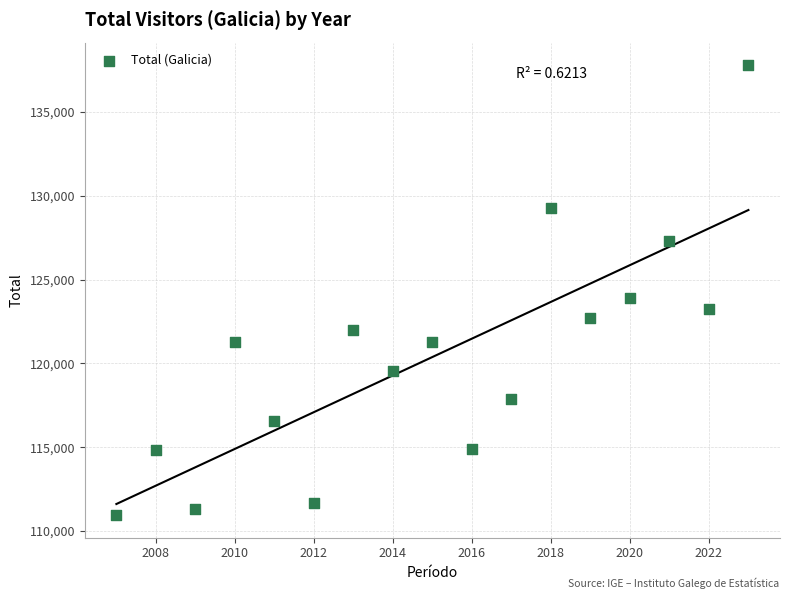

What is the range of X values (max minus min)?

16